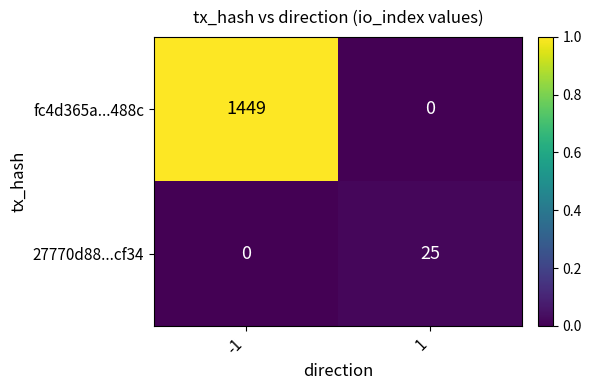

At how many categories does at least one series exceed 0?

2